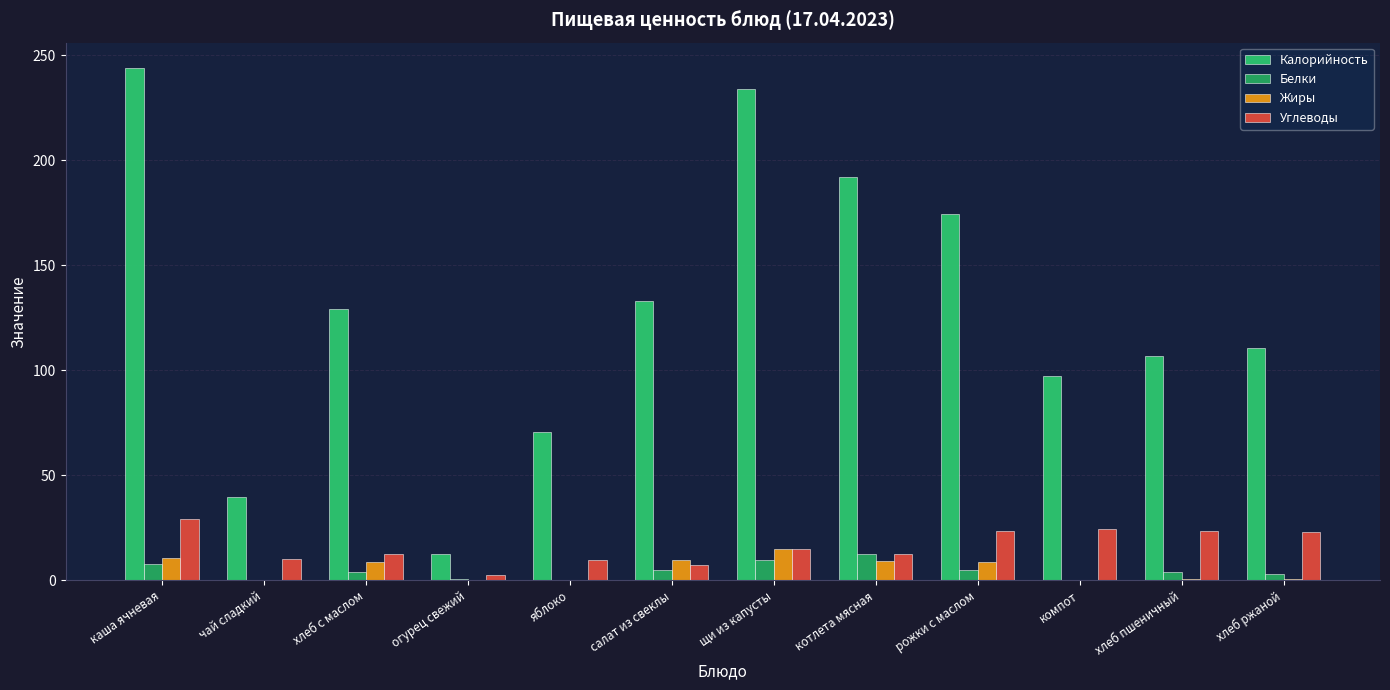

What is the value of the Жиры bar at the 5th from the left?

0.4